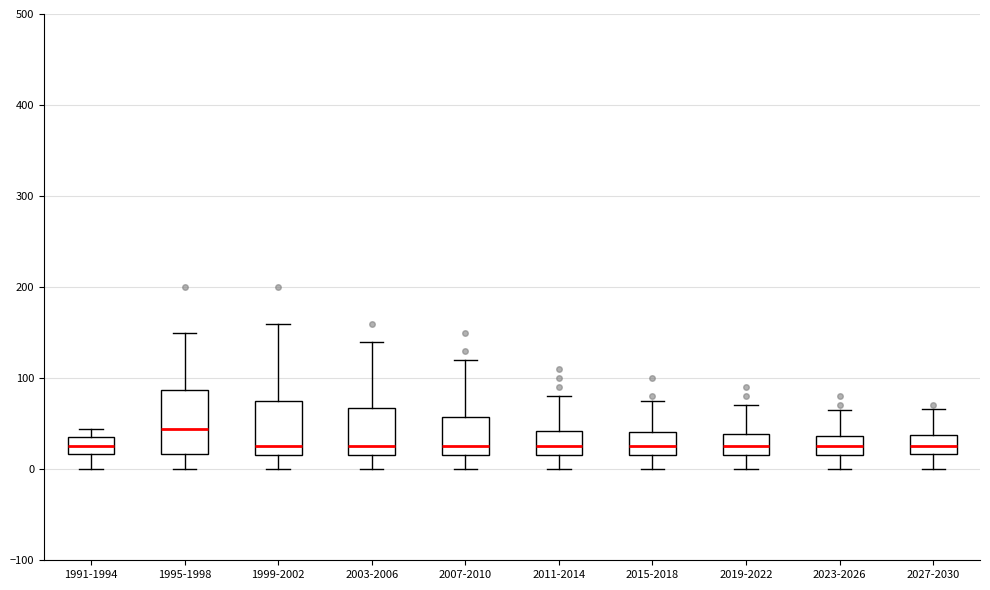

Comparing the boxes themselves (not the whiskers), which one is the tallest?

1995-1998